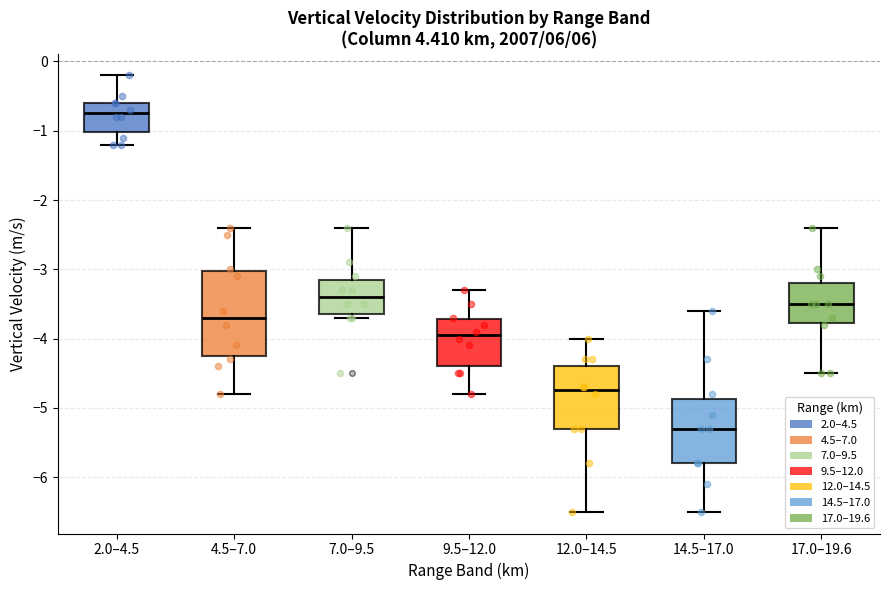

Reading left to right, read every box against the y-axis: the position of its median line, the range the box covers, and the ends of its whiskers. The values are not printed on the chart, so give them approximately, as read against the axis.

2.0–4.5: median -0.7, box -1.0 to -0.6, whiskers -1.2 to -0.2
4.5–7.0: median -3.7, box -4.2 to -3.0, whiskers -4.8 to -2.4
7.0–9.5: median -3.4, box -3.6 to -3.1, whiskers -3.7 to -2.4
9.5–12.0: median -3.9, box -4.4 to -3.7, whiskers -4.8 to -3.3
12.0–14.5: median -4.7, box -5.3 to -4.4, whiskers -6.5 to -4.0
14.5–17.0: median -5.3, box -5.8 to -4.9, whiskers -6.5 to -3.6
17.0–19.6: median -3.5, box -3.8 to -3.2, whiskers -4.5 to -2.4